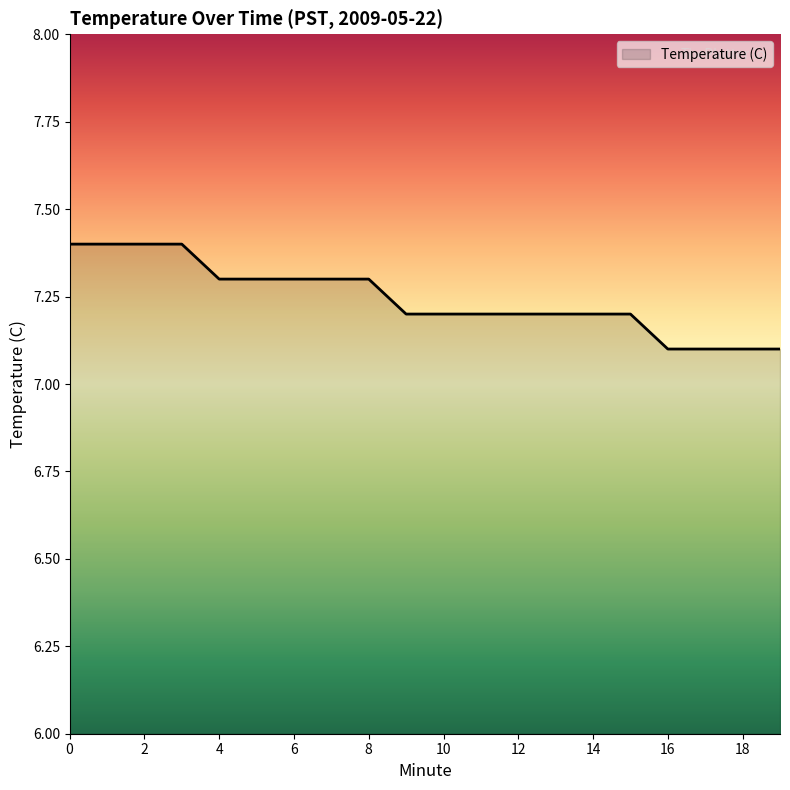

What is the greatest value displayed?

7.4